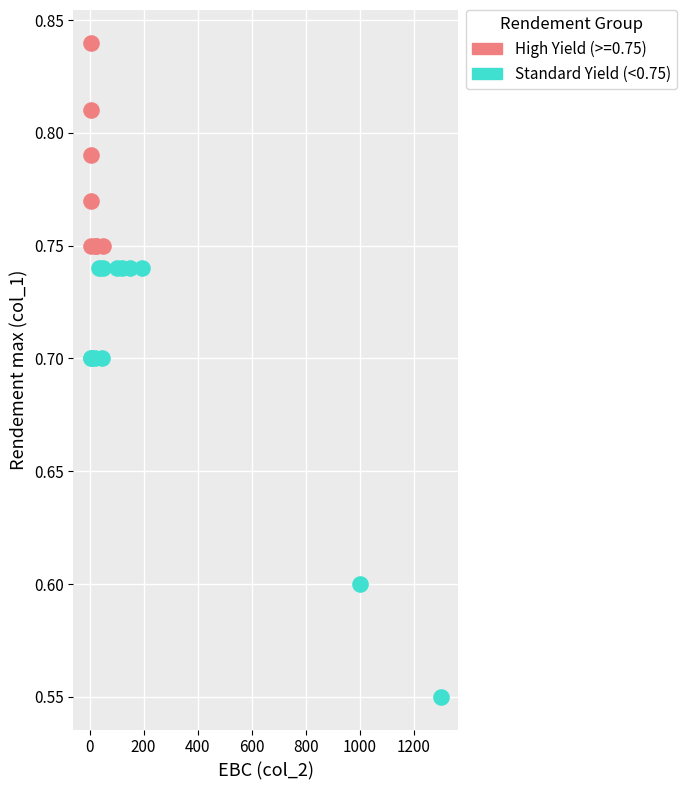

Which series has the widest spread of Y values?

Standard Yield (<0.75)